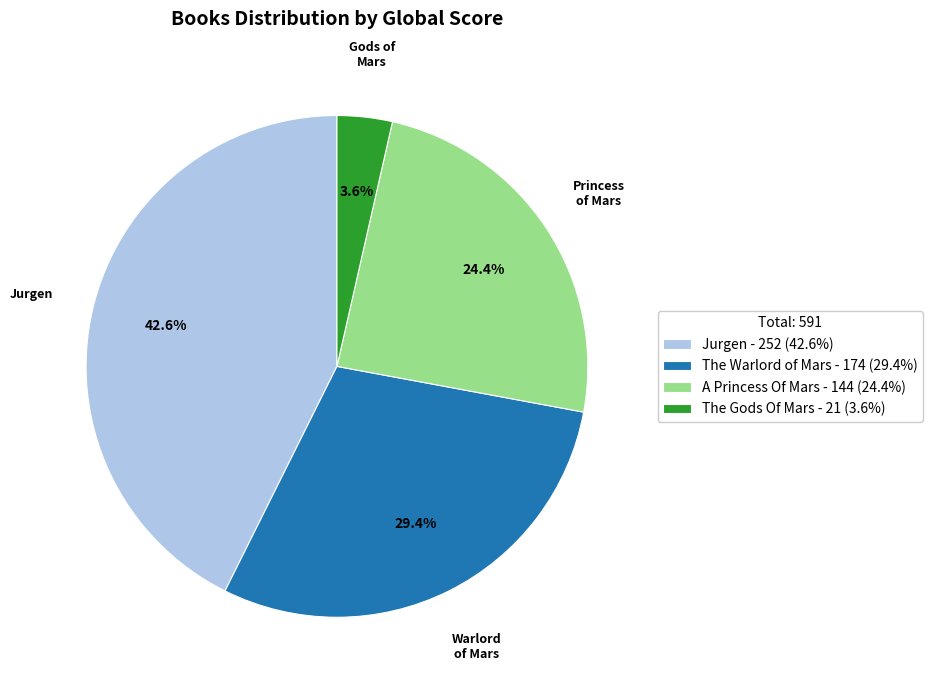

Is there a majority slice in this chart?

No